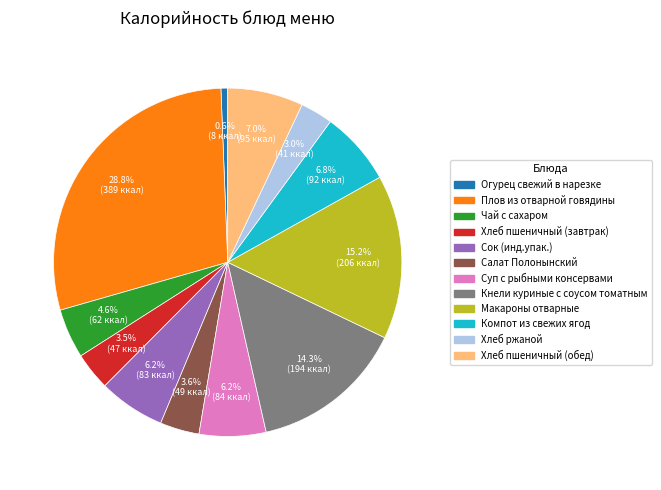

To the nearest percent, what is the average slice percentage?

8%